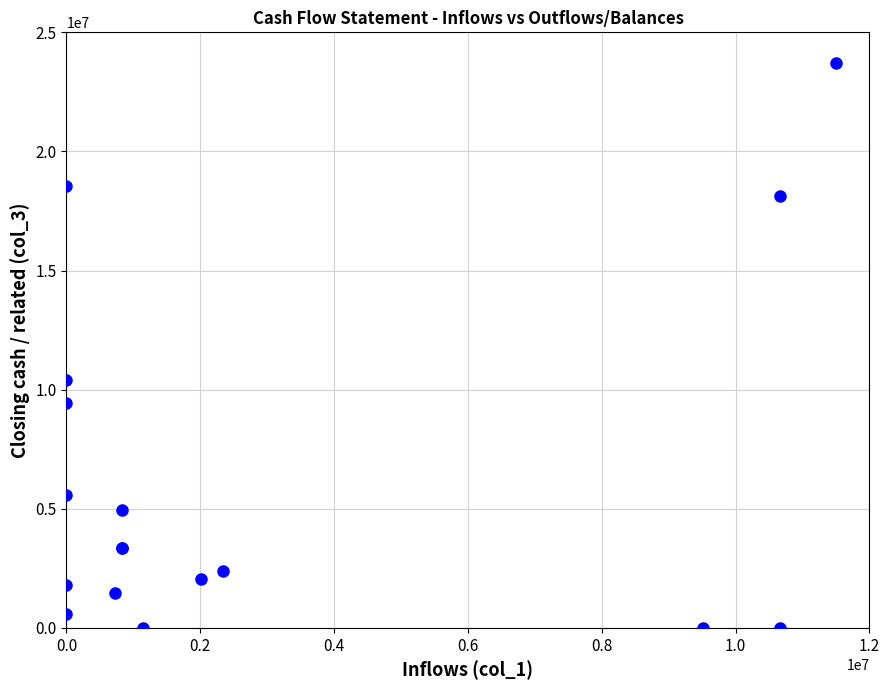

What Y value in the scatter plot is closest to 11850740?

10394186.5